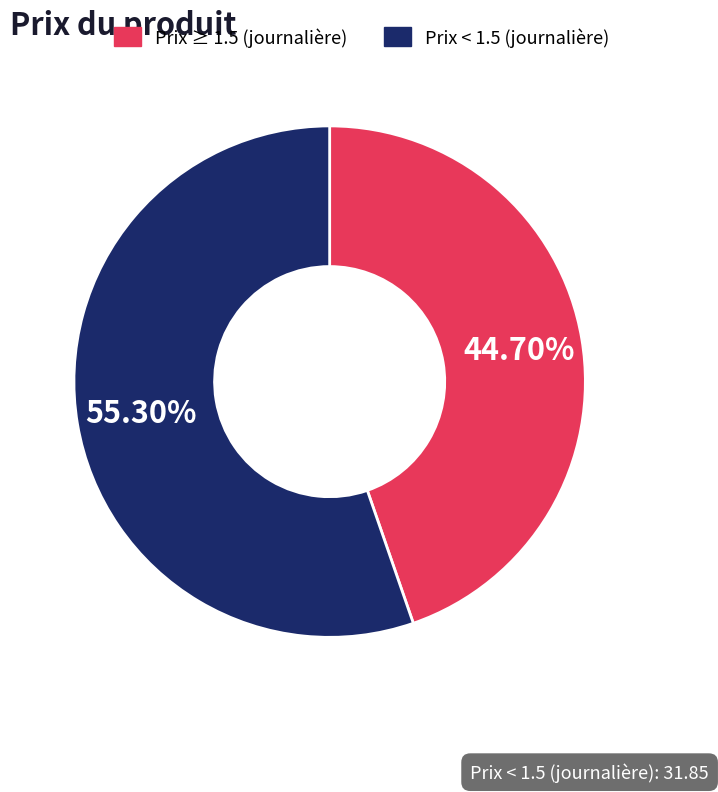

Is there any slice that represents more than half of the pie?

Yes